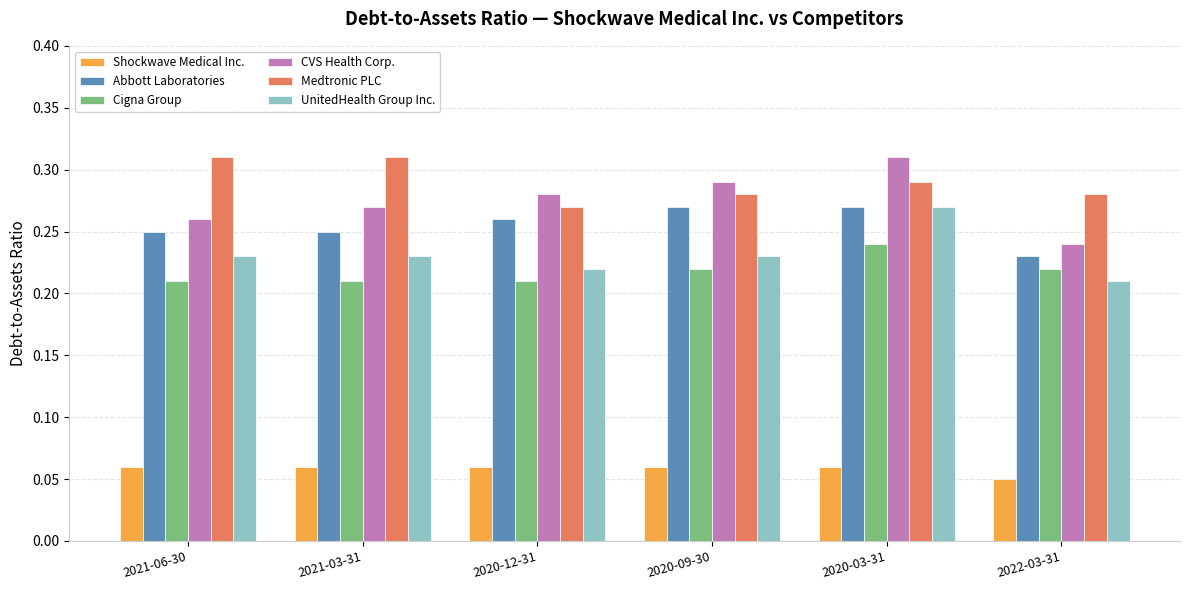

At how many categories does at least one series exceed 0?

6